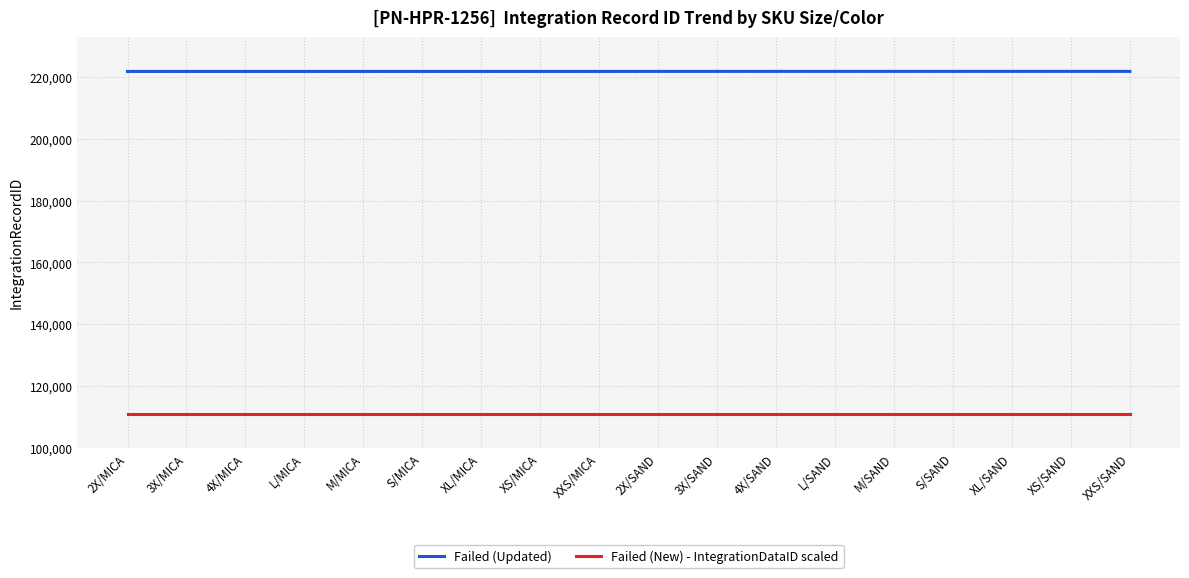

Which series has the largest total across all categories?

Failed (Updated)